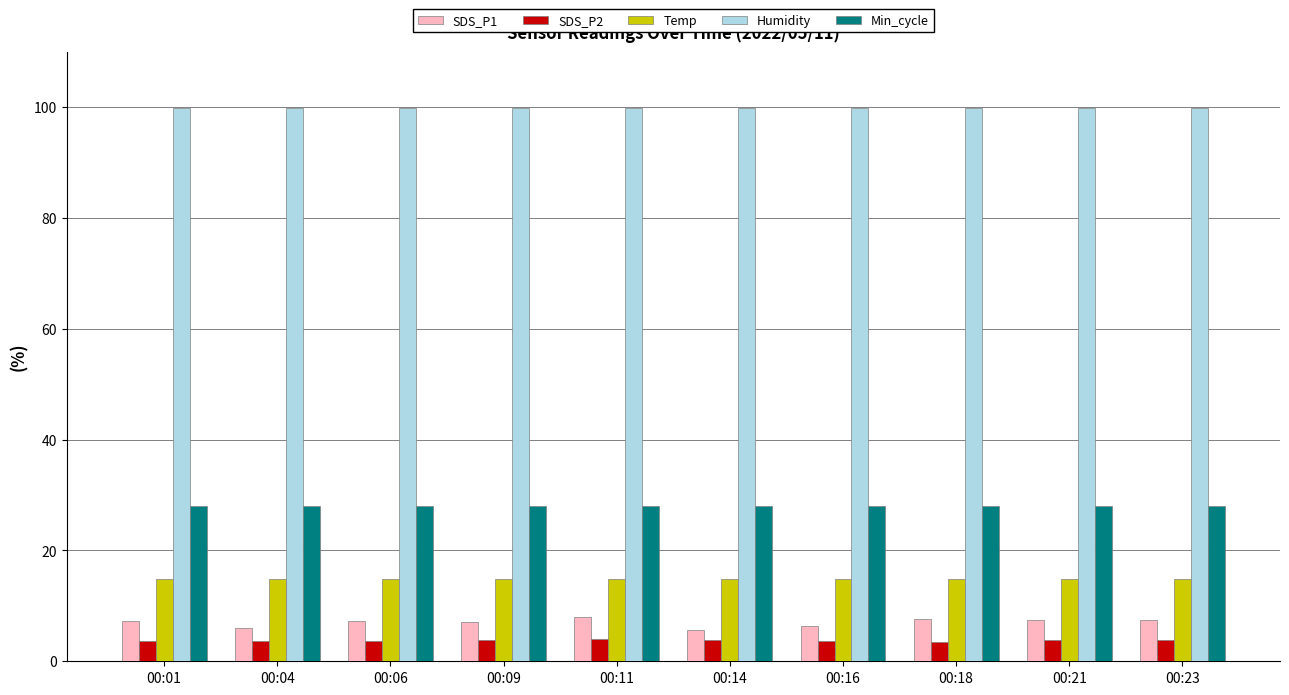

The Min_cycle series shows 40.8 at 00:16. True or false?

False